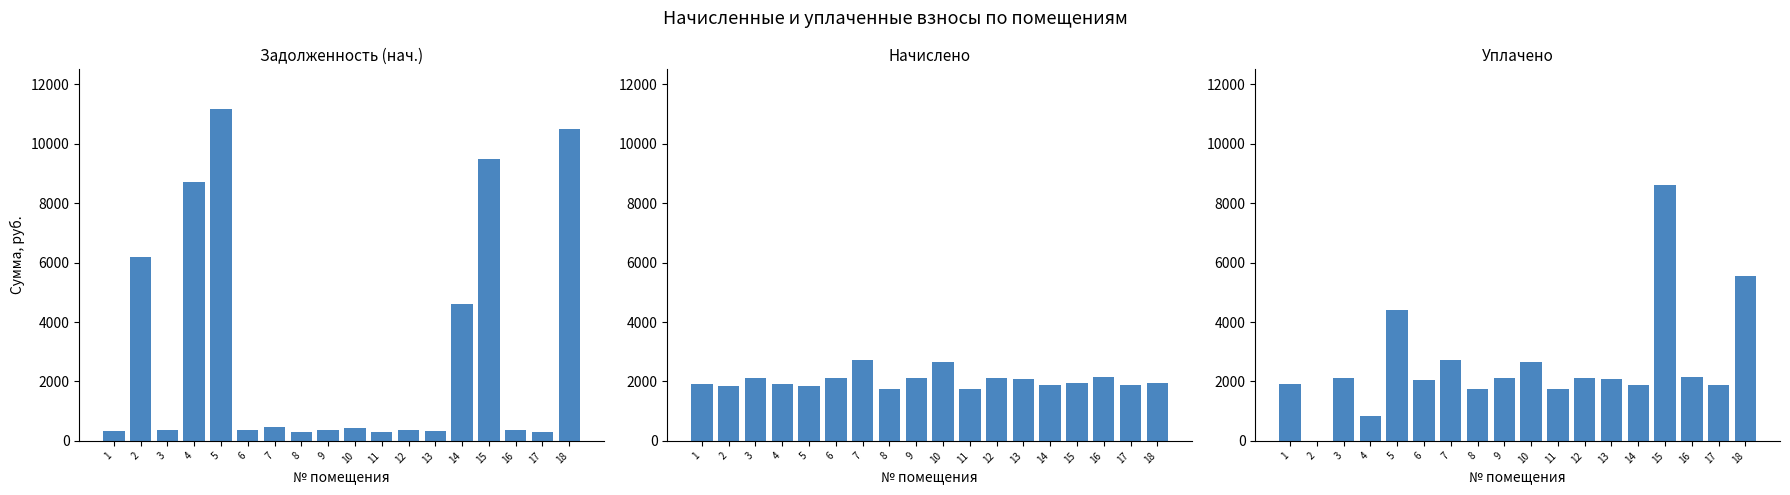

Between 7 and 10, which series saw the biggest shift?

Начислено